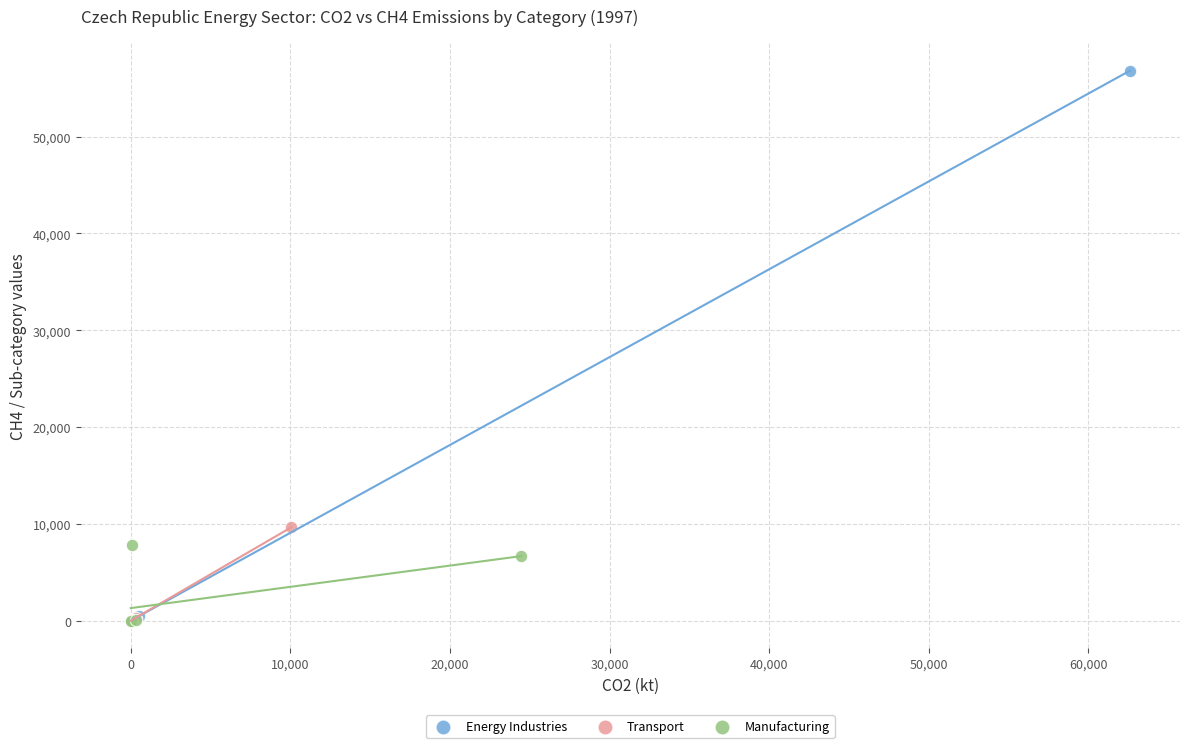

What are all the series names shown in the legend?

Energy Industries, Transport, Manufacturing